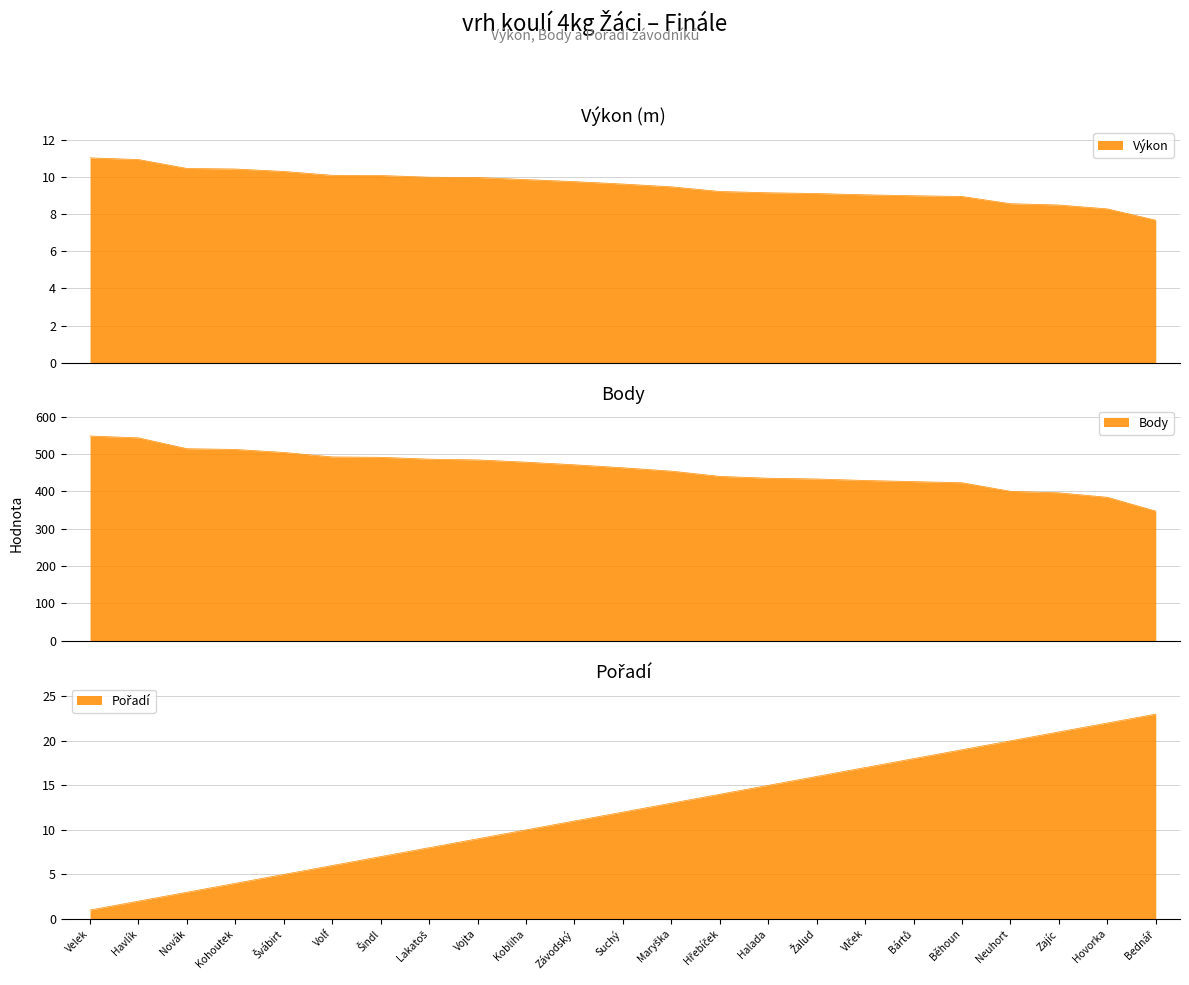

How many data points does each series have?

23